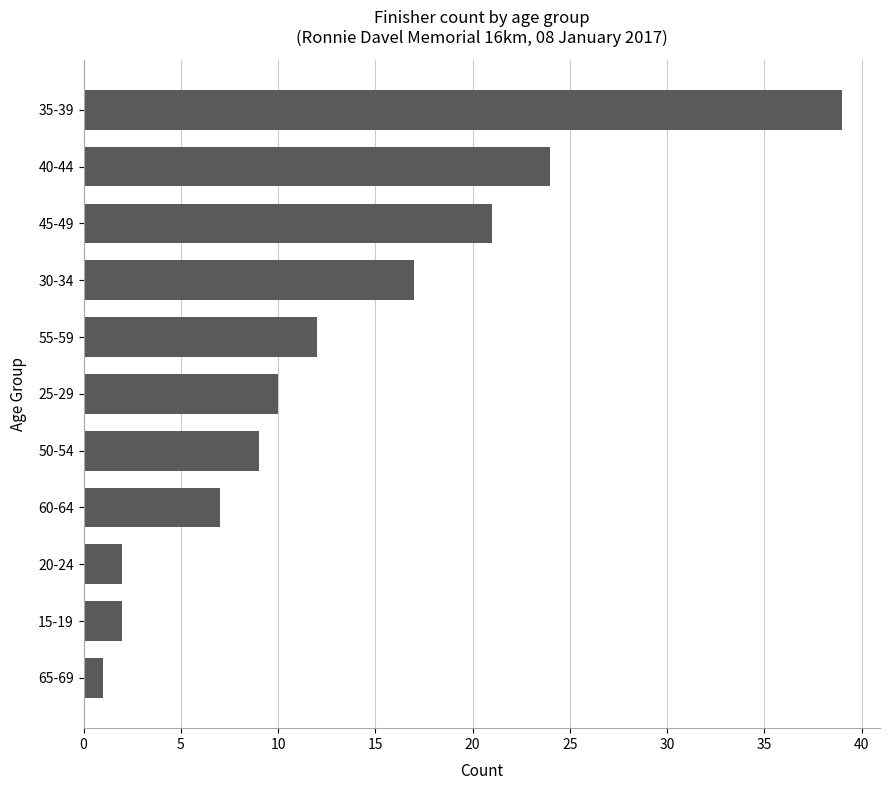

Count the number of categories in the chart.

11